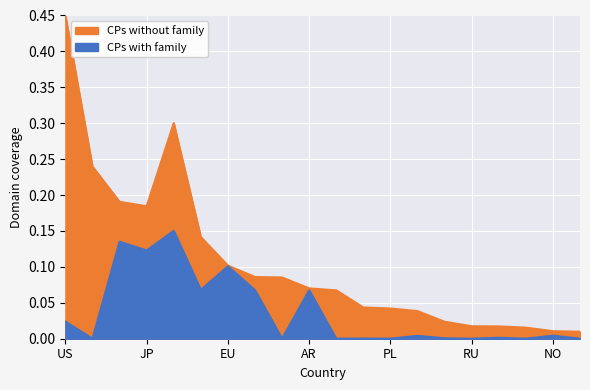

Reading right to left, list all the values displayed in this chart.

0.0	0.0	0.0	0.0	0.0	0.0	0.0	0.0	0.0	0.0	0.1	0.0	0.1	0.1	0.1	0.2	0.1	0.1	0.0	0.0